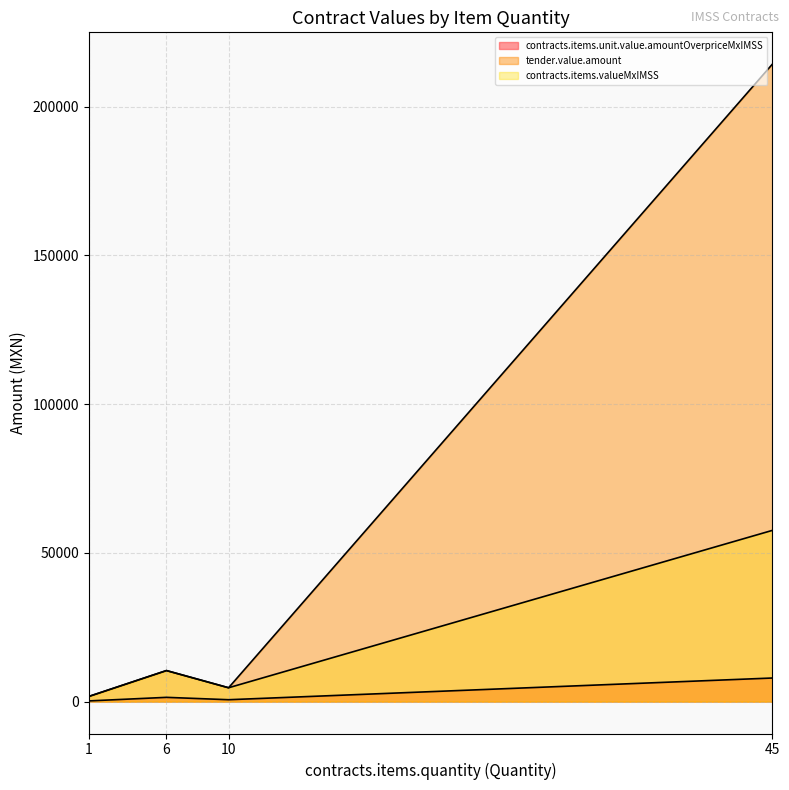

List the labels in order of contracts.items.valueMxIMSS value, largest first.

45, 6, 10, 1